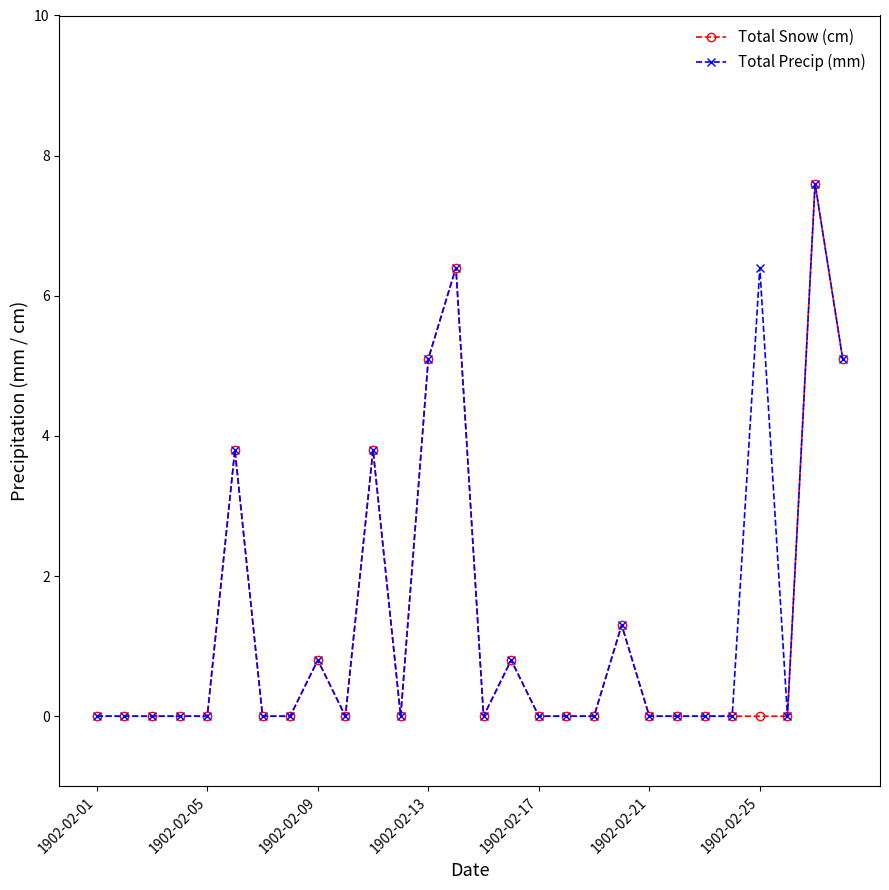

What is the value of the Total Precip (mm) point at the 13th from the left?

5.1